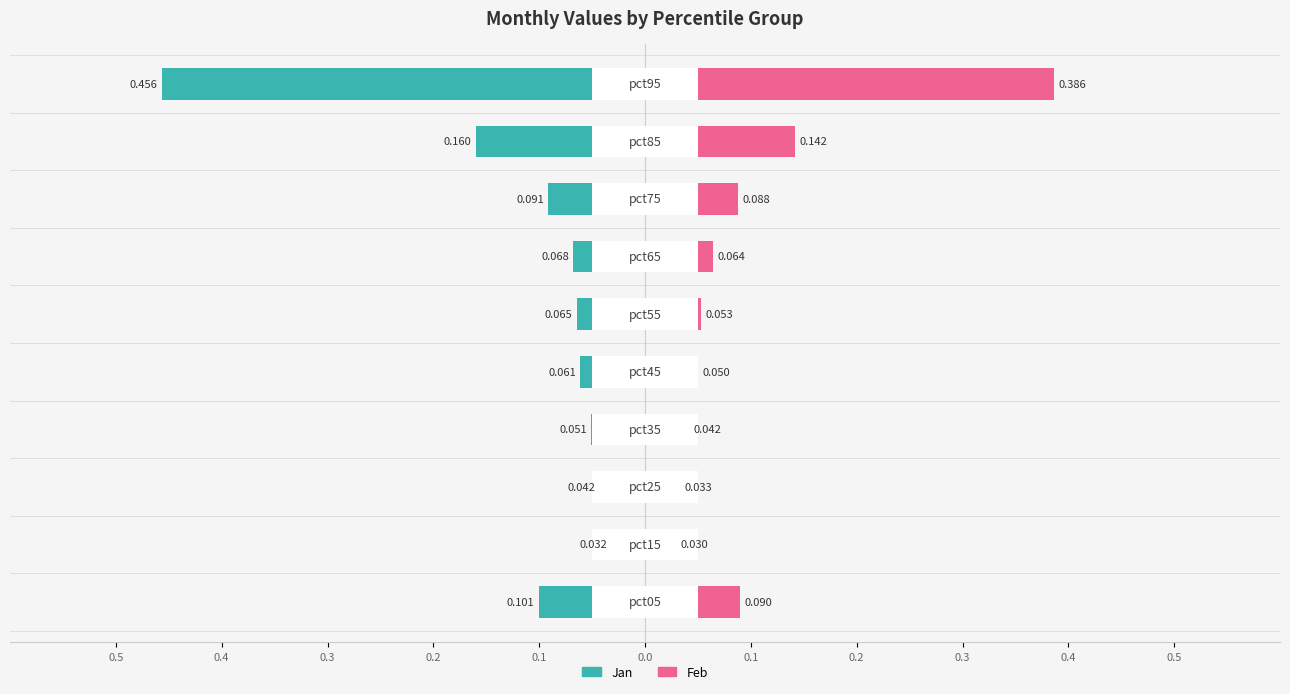

Which series has the widest spread of values?

Jan